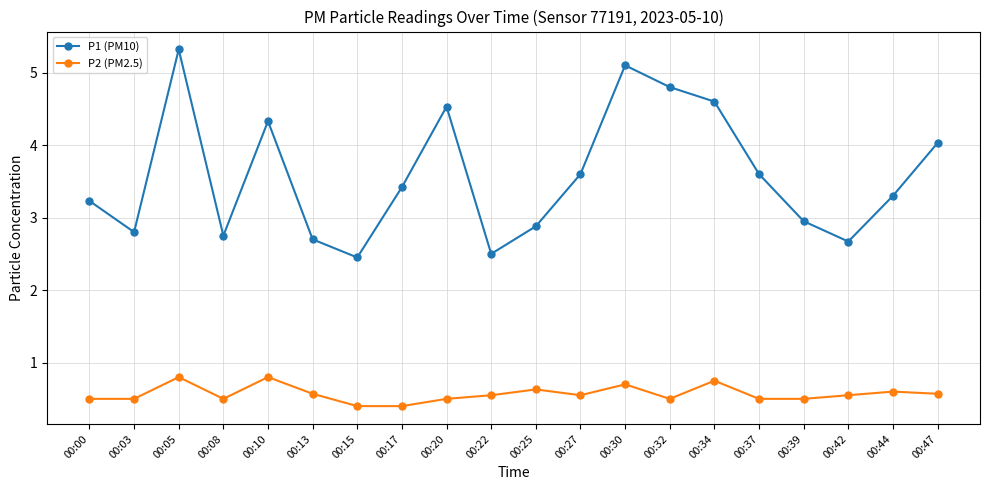

At how many categories does at least one series exceed 1?

20